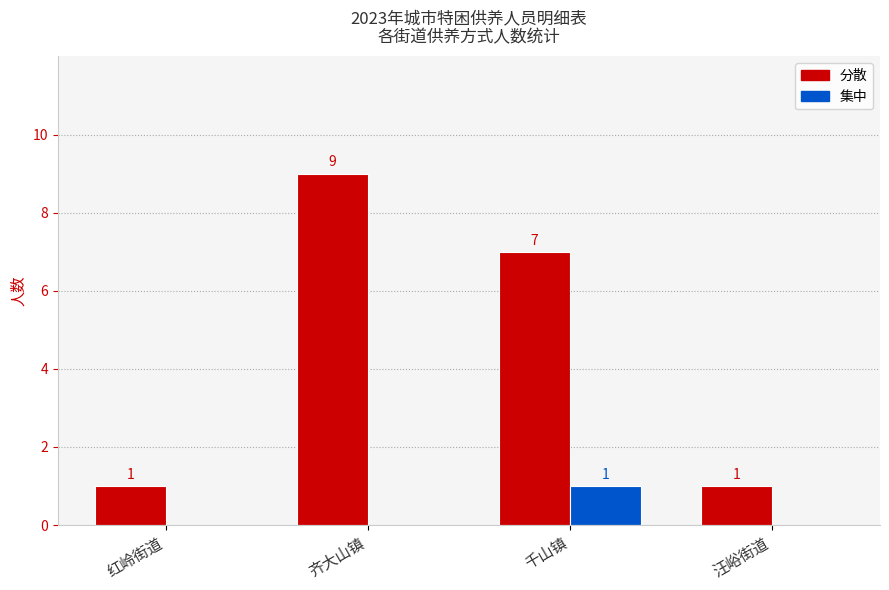

The 集中 series shows 0 at 汪峪街道. True or false?

True